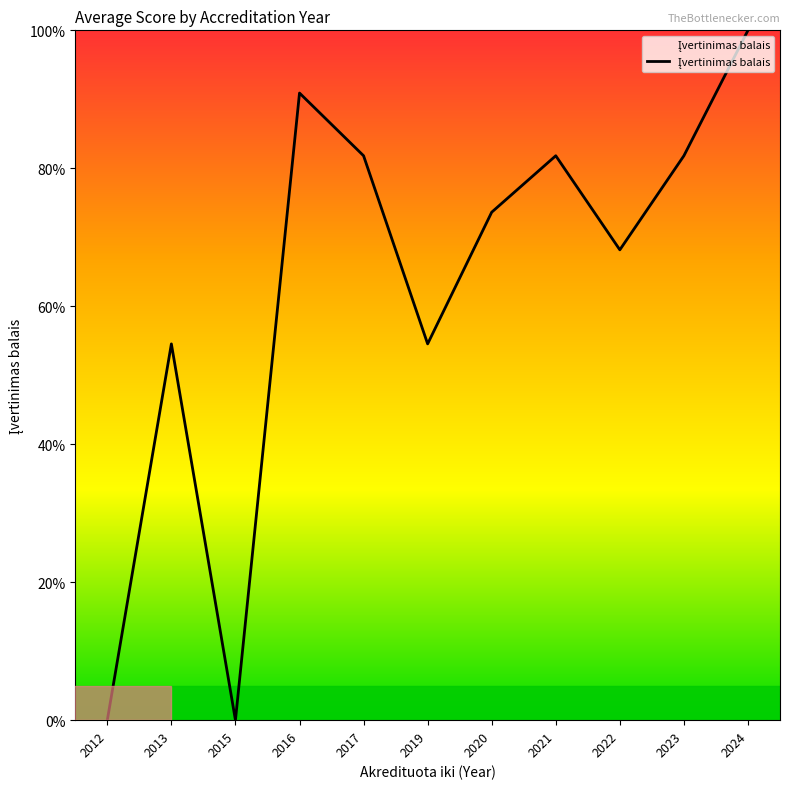

The chart shows a value of 81.8 at 2023. True or false?

True